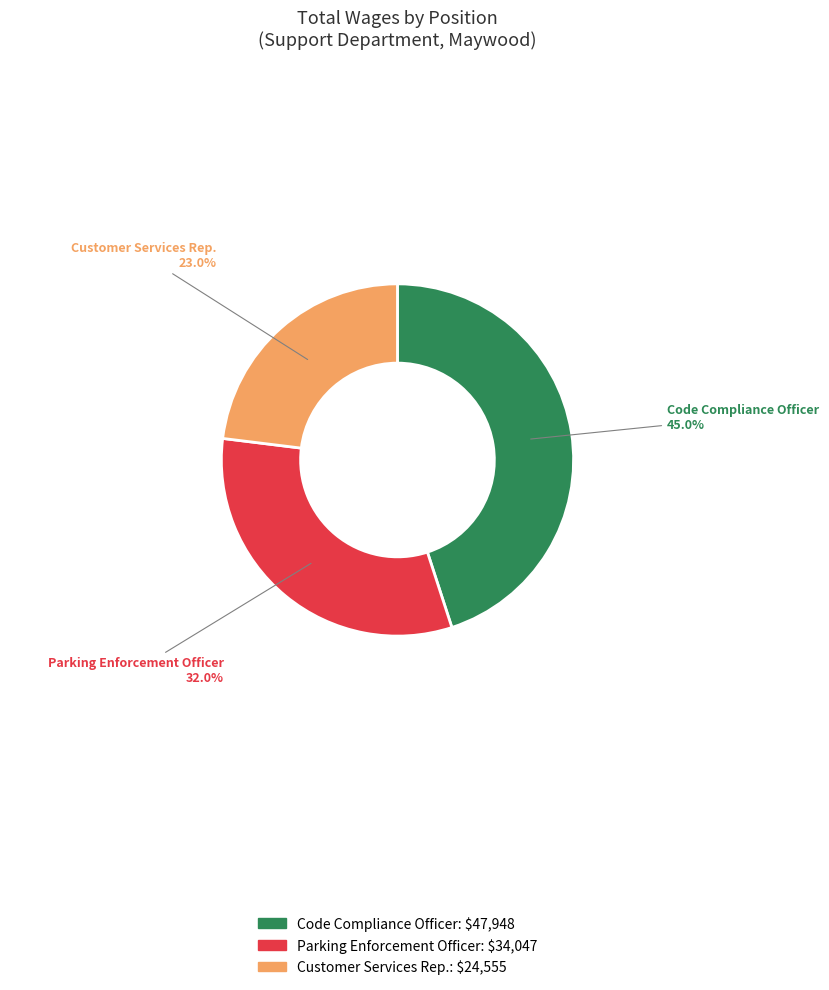

Is it true that Customer Services Rep. is 32% of the pie?

False